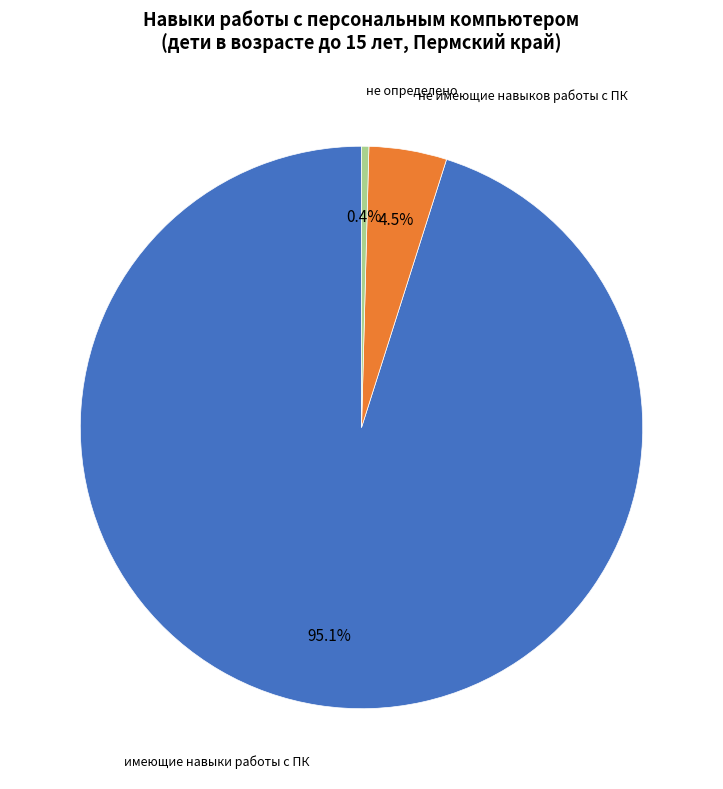

Is there a majority slice in this chart?

Yes